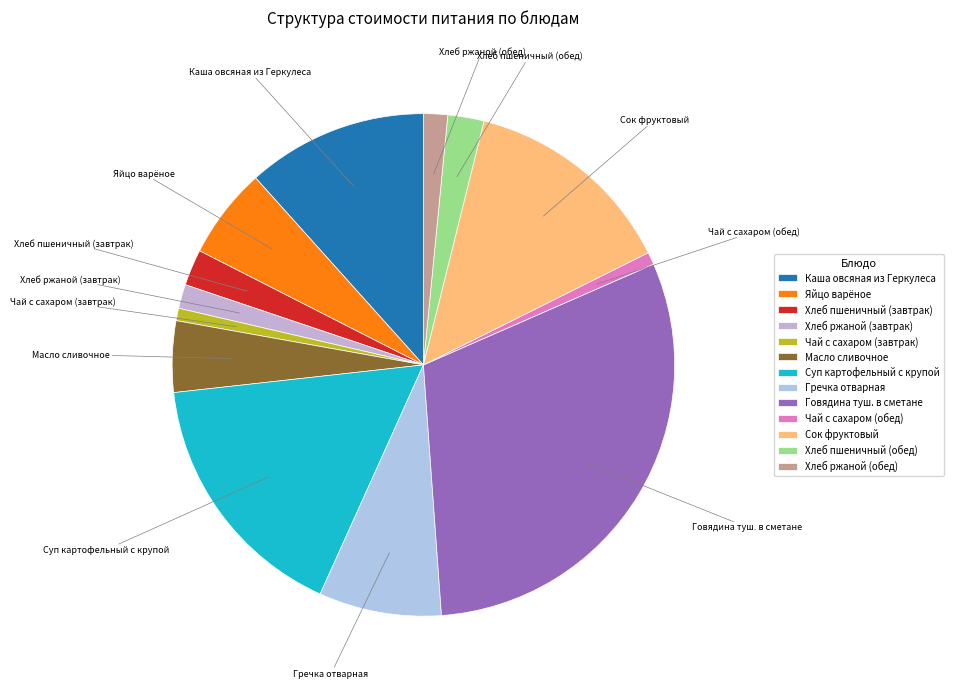

True or false: Масло сливочное accounts for 5% of the total.

True